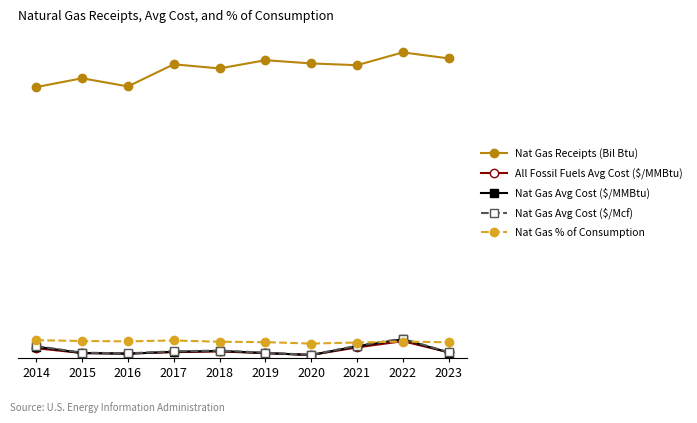

Does the chart have visible grid lines?

No